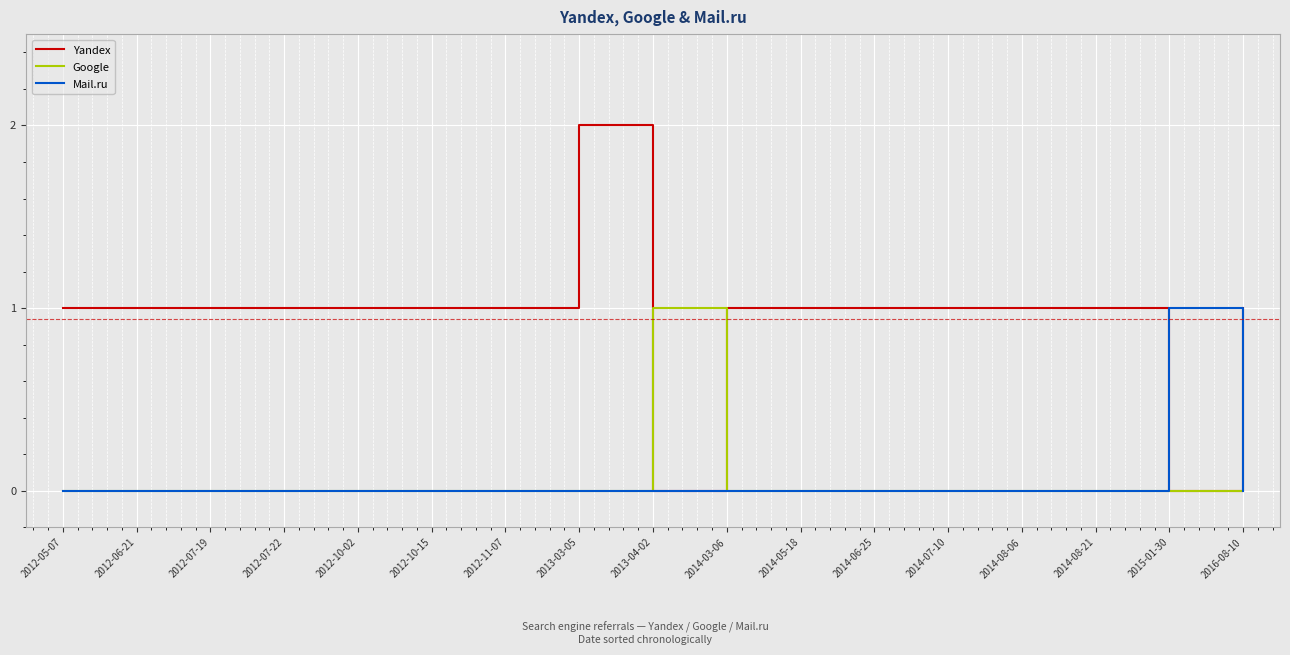

What is the sum of all Google values?

1